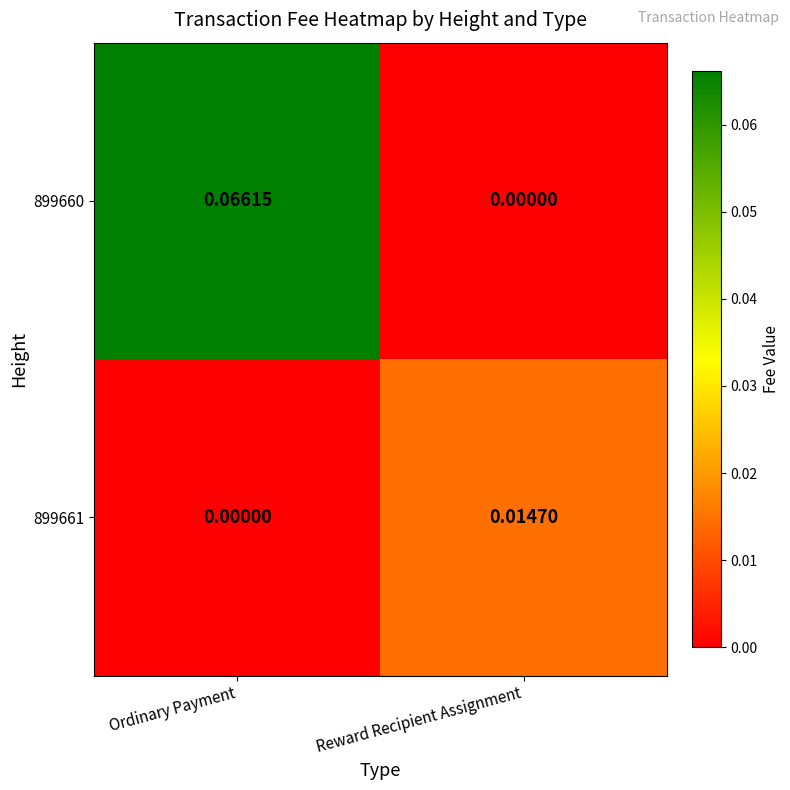

At which category is the sum across all series the highest?

Ordinary Payment